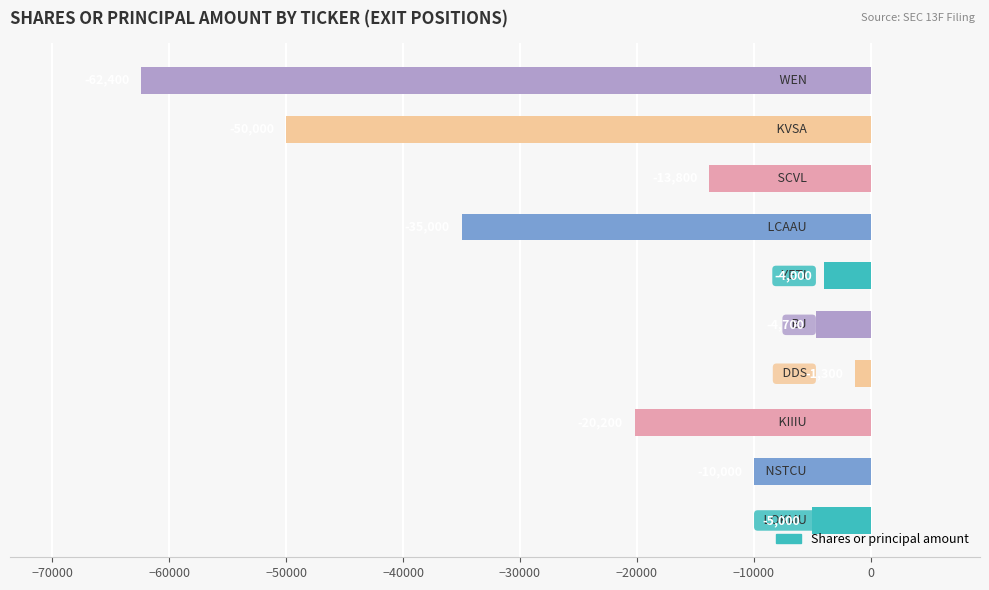

What is the maximum value shown in the chart?

-1300